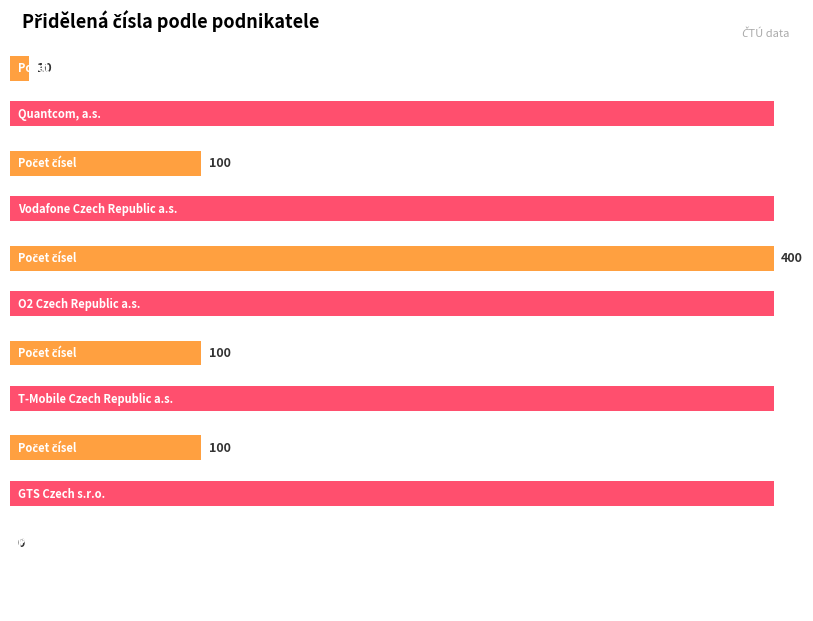

Count the number of data series in this chart.

2